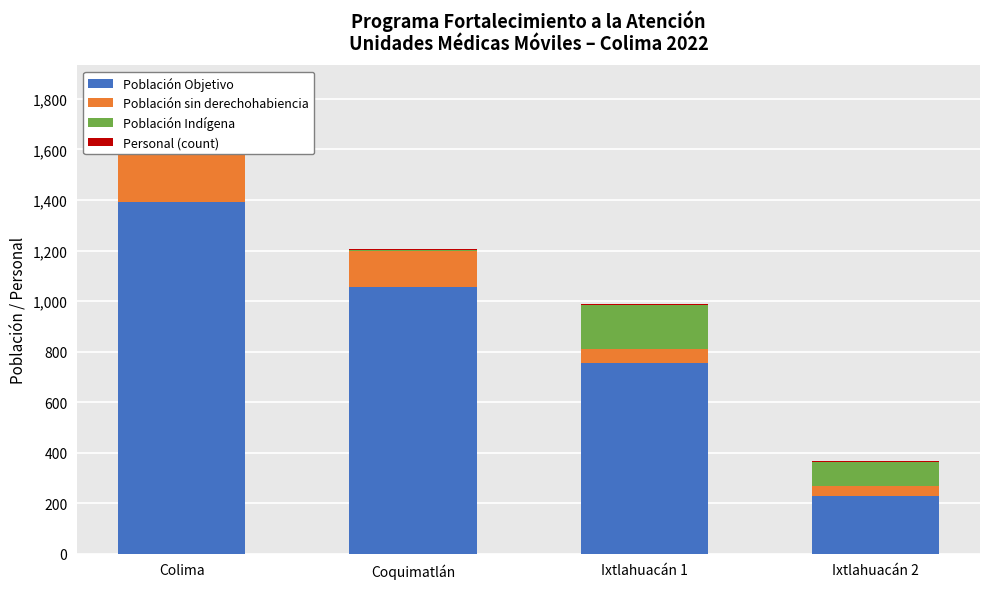

Reading left to right, what are all the values shown in this chart?

Población Objetivo: Colima=1394	Coquimatlán=1055	Ixtlahuacán 1=756	Ixtlahuacán 2=230
Población sin derechohabiencia: Colima=241	Coquimatlán=144	Ixtlahuacán 1=55	Ixtlahuacán 2=40
Población Indígena: Colima=0	Coquimatlán=3	Ixtlahuacán 1=175	Ixtlahuacán 2=95
Personal (count): Colima=3	Coquimatlán=3	Ixtlahuacán 1=4	Ixtlahuacán 2=3